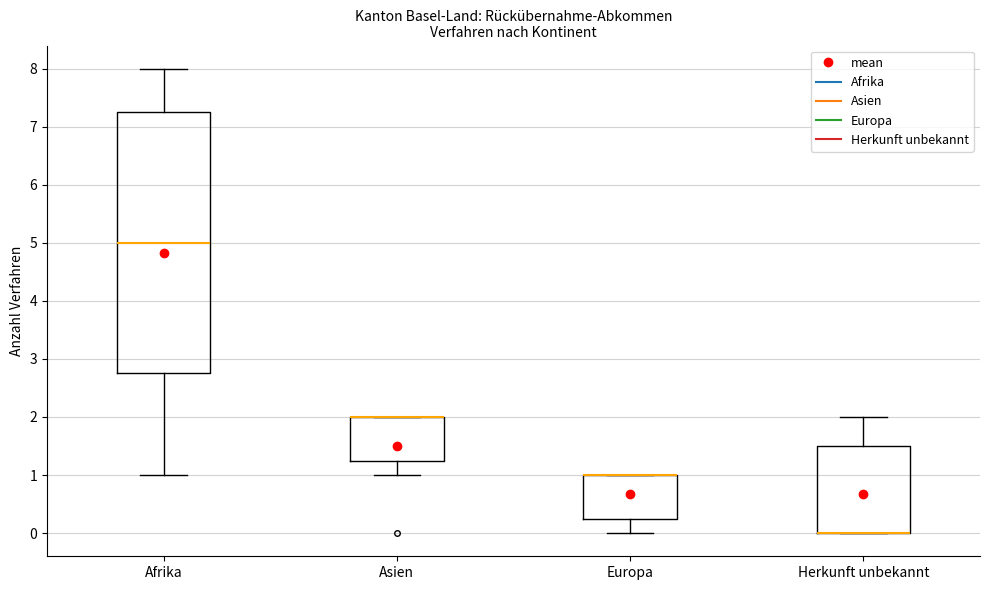

Reading left to right, transcribe this box plot: for each box, give where its median line is, the range the box spans, and where its two whiskers end, as read against the y-axis. The values are not printed on the chart, so give them approximately, as read against the axis.

Afrika: median 5.0, box 2.8 to 7.3, whiskers 1.0 to 8.0
Asien: median 2.0 (drawn on the box's upper edge), box 1.3 to 2.0, whiskers 1.0 to 2.0
Europa: median 1.0 (drawn on the box's upper edge), box 0.3 to 1.0, whiskers 0.0 to 1.0
Herkunft unbekannt: median 0.0 (drawn on the box's lower edge), box 0.0 to 1.5, whiskers 0.0 to 2.0